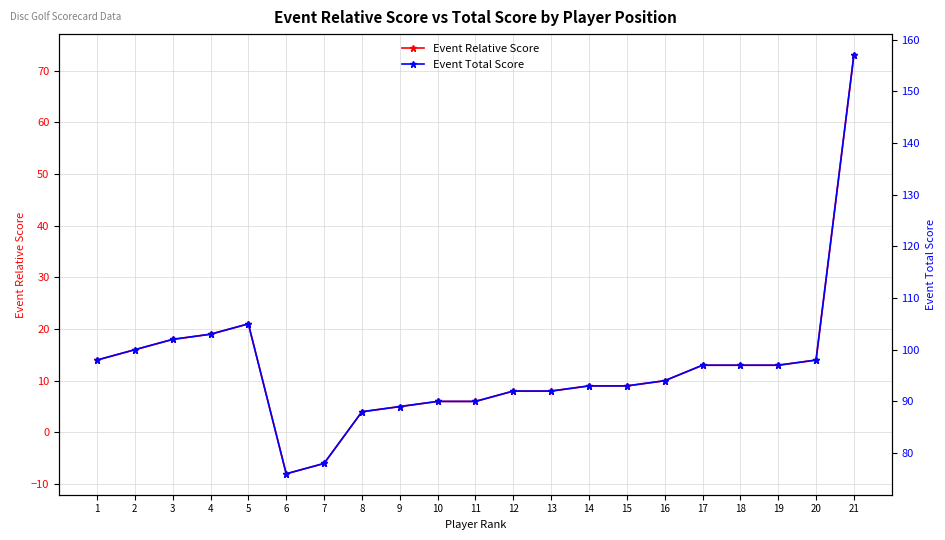

The Event Relative Score series shows 4 at 8. True or false?

True